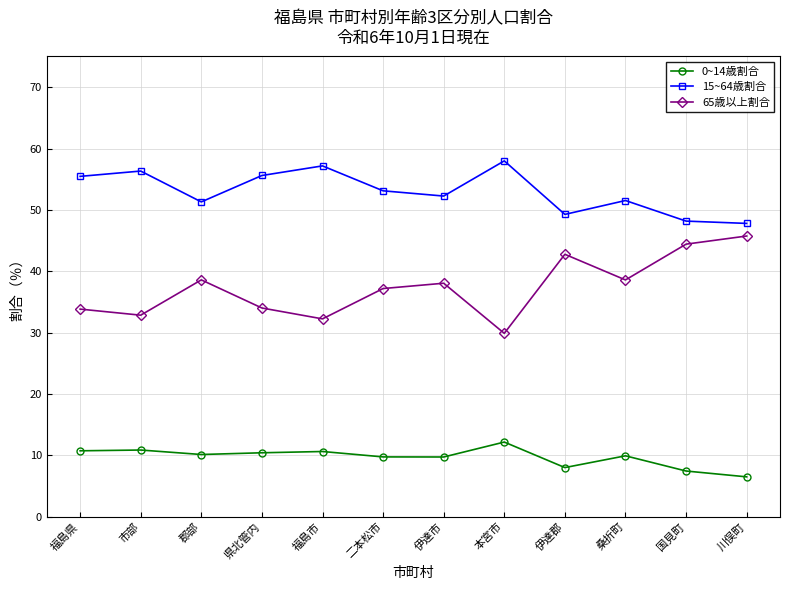

What is the minimum value shown in the chart?

6.5